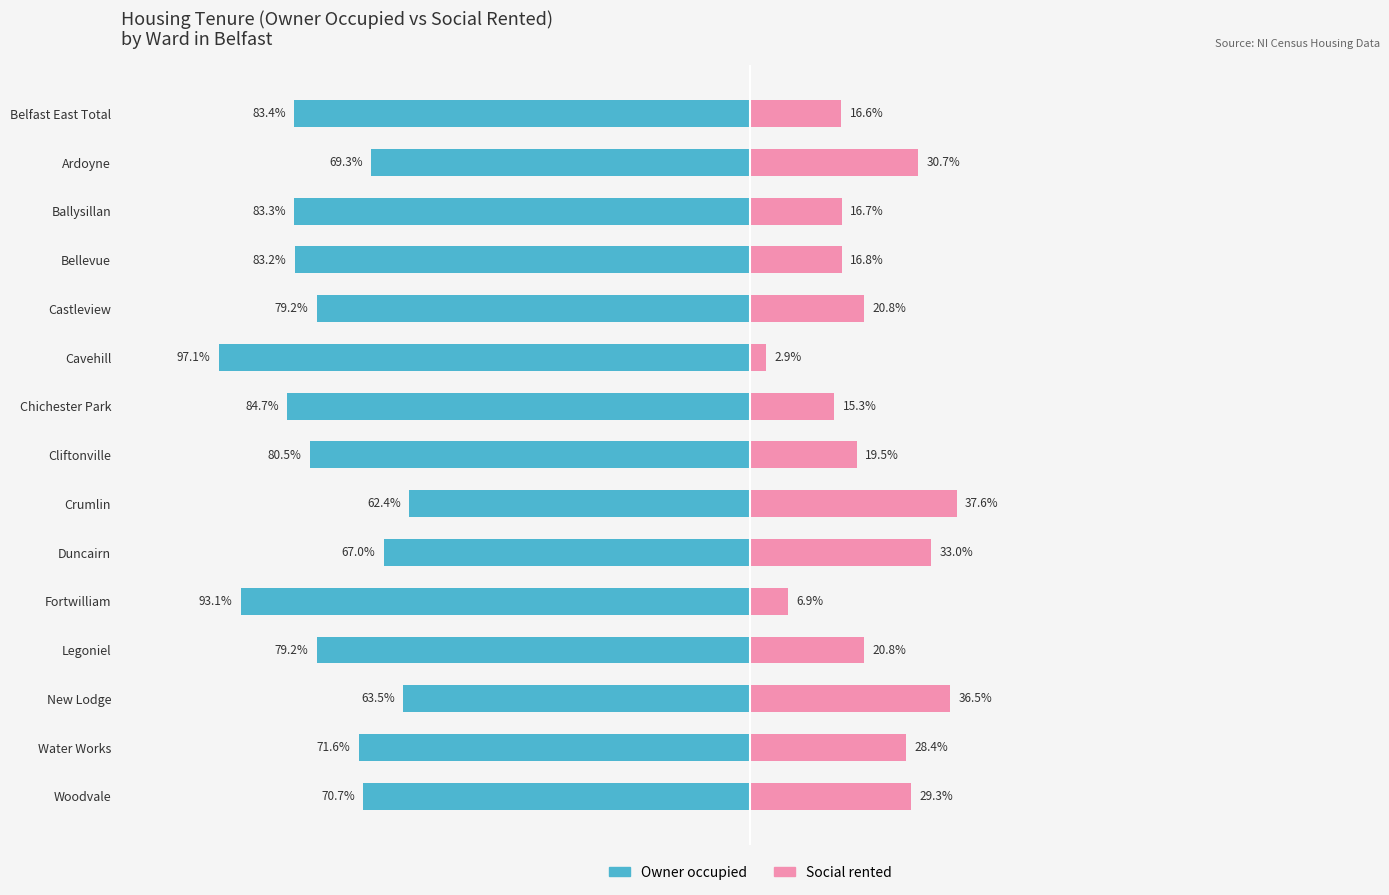

At which category is the sum across all series the highest?

Crumlin